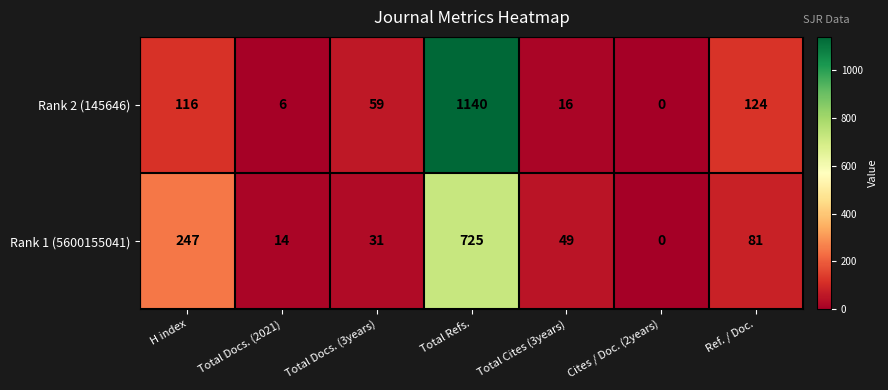

Reading left to right, what are all the values shown in this chart?

Rank 2 (145646): 116	6	59	1140	16	0	124
Rank 1 (5600155041): 247	14	31	725	49	0	81